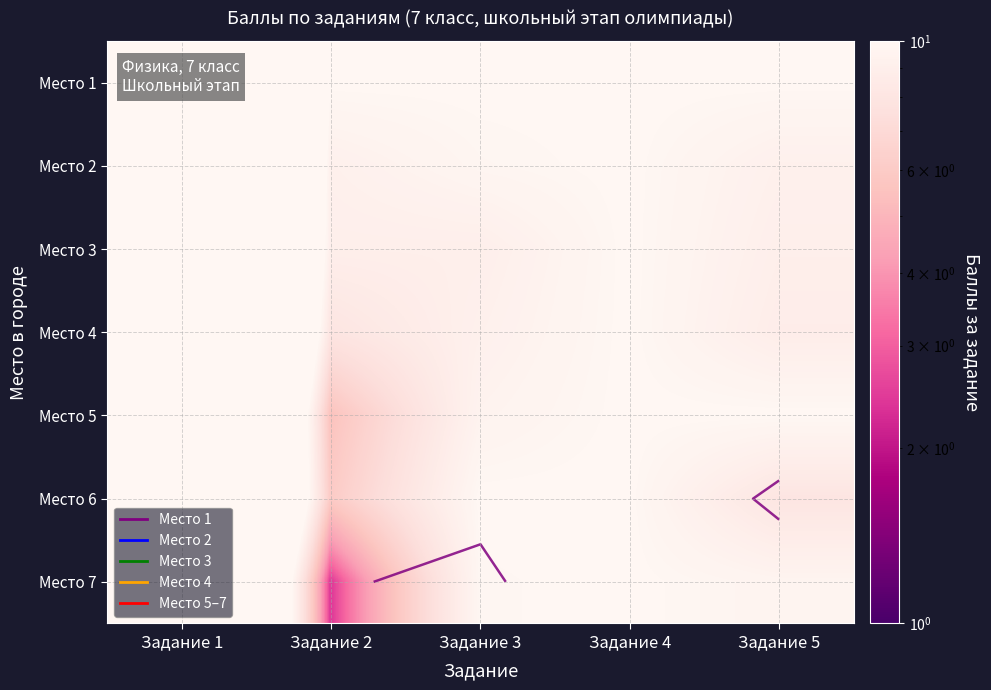

List the labels in order of Место 4 value, largest first.

Задание 1, Задание 4, Задание 3, Задание 5, Задание 2